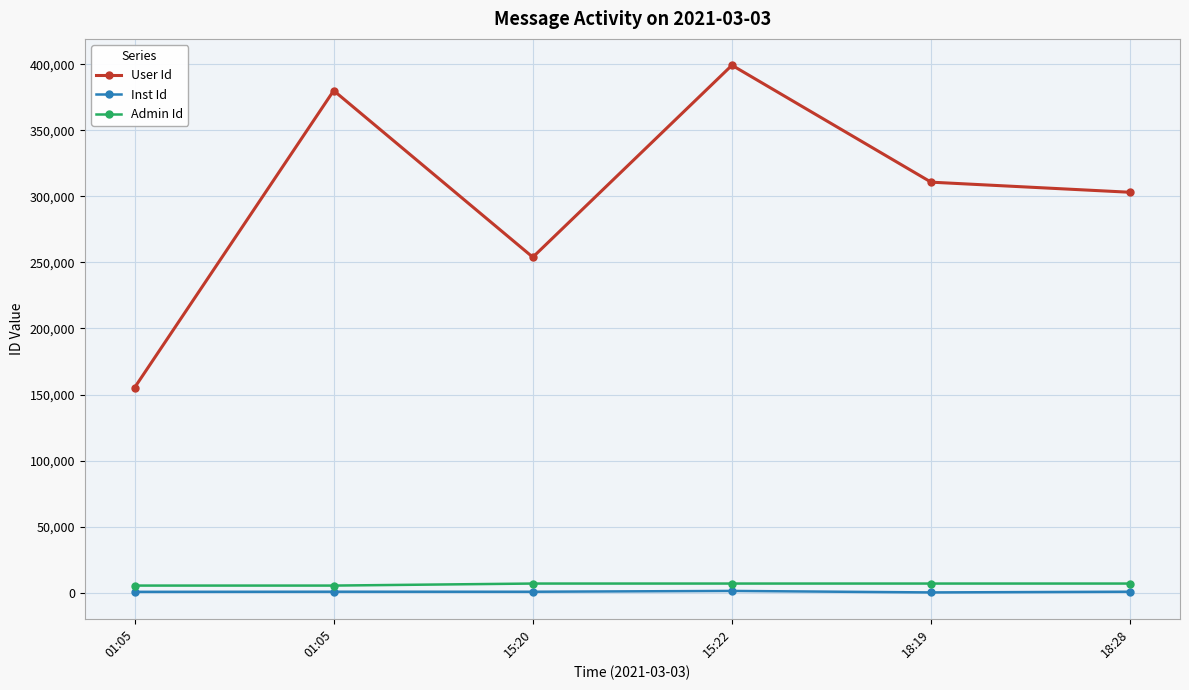

How many lines are shown in the chart?

3